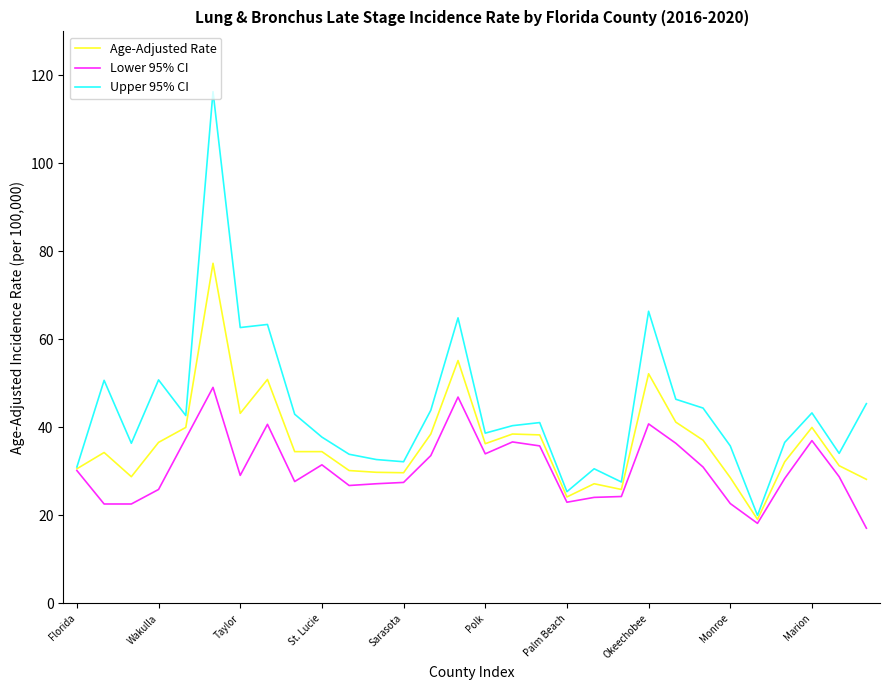

Which series has the widest spread of values?

Upper 95% CI